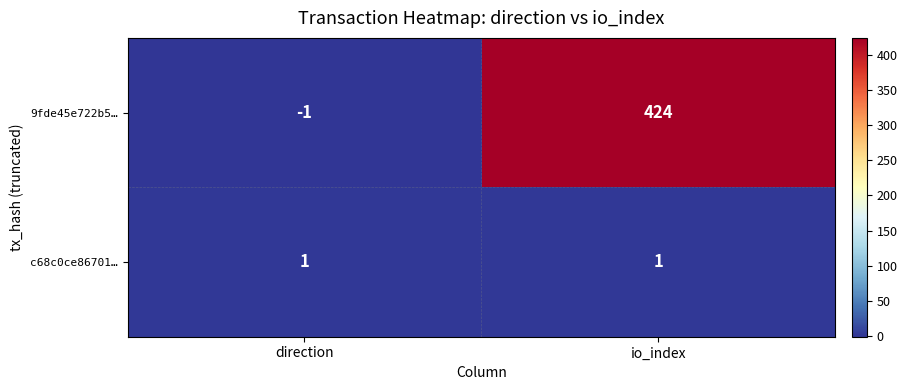

The value of c68c0ce86701… at io_index is 1. True or false?

True